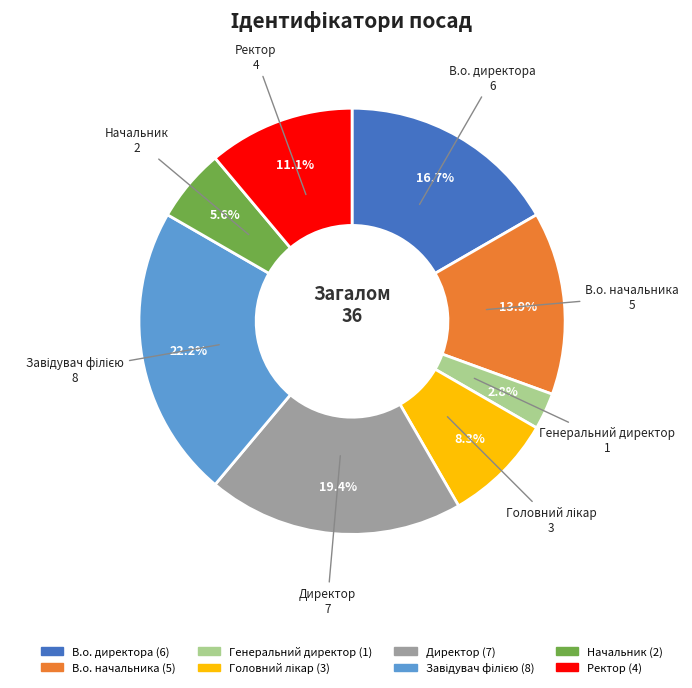

Which category has the smallest portion of the pie?

Генеральний директор